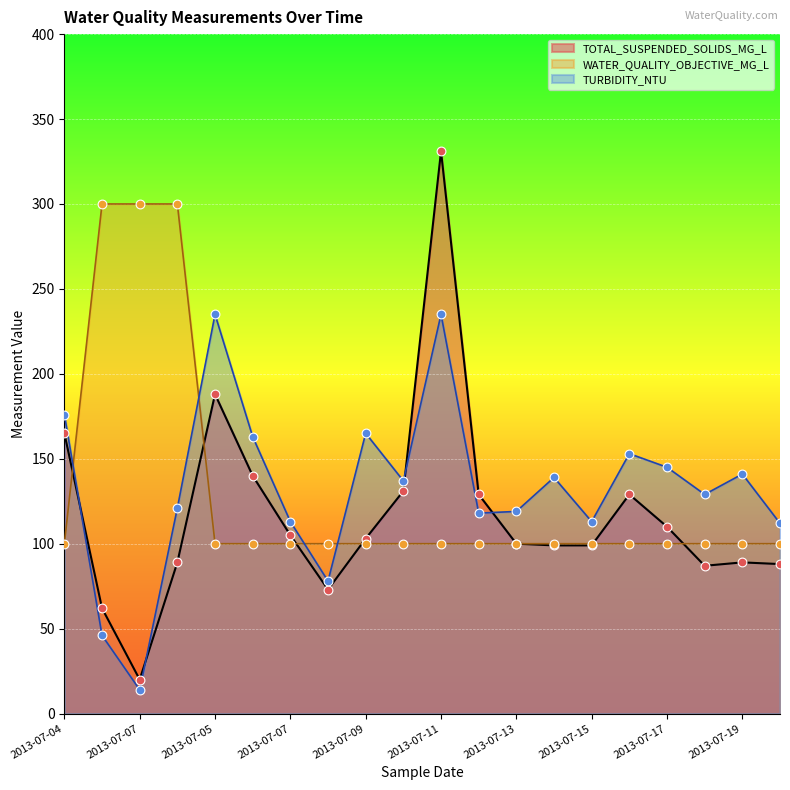

At how many categories does at least one series exceed 250?

4